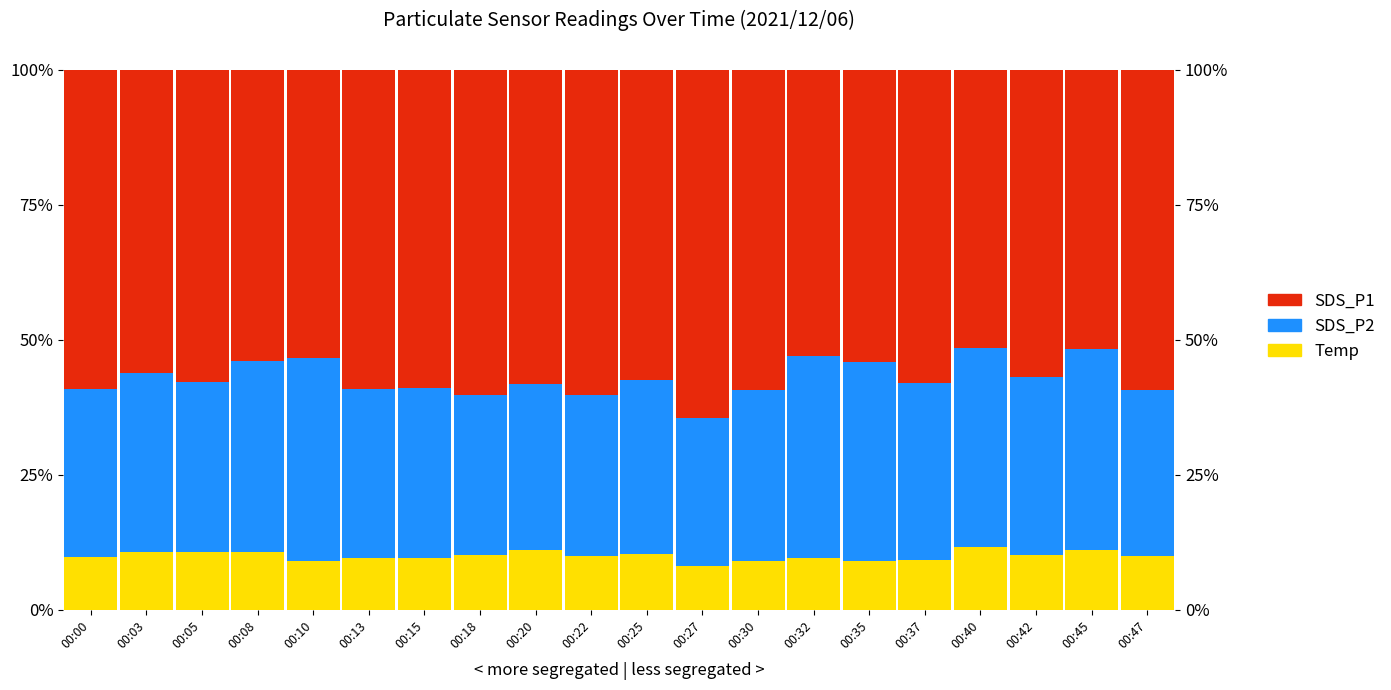

Is it true that SDS_P1 equals 78.5 at 00:00?

False